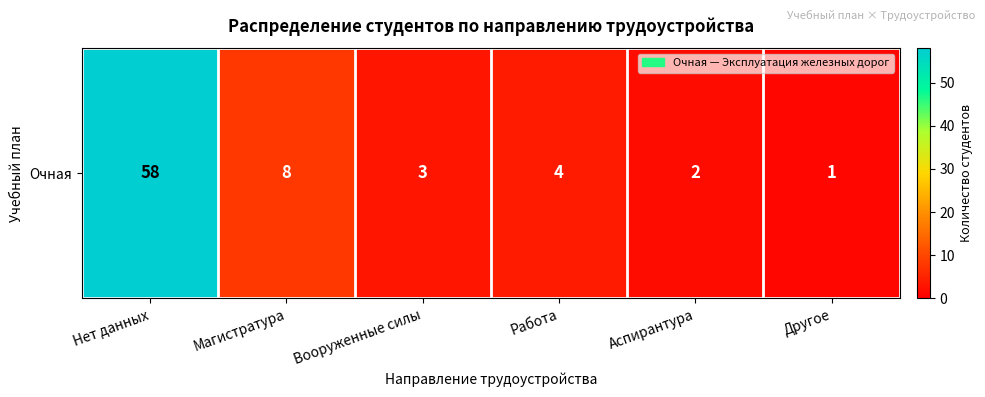

List the labels in order of value, smallest first.

Другое, Аспирантура, Вооруженные силы, Работа, Магистратура, Нет данных